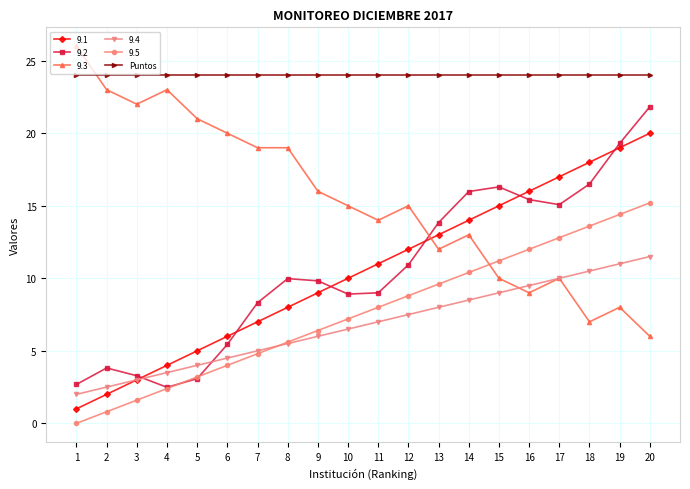

What is the value of the Puntos point at the 10th from the left?

24.0